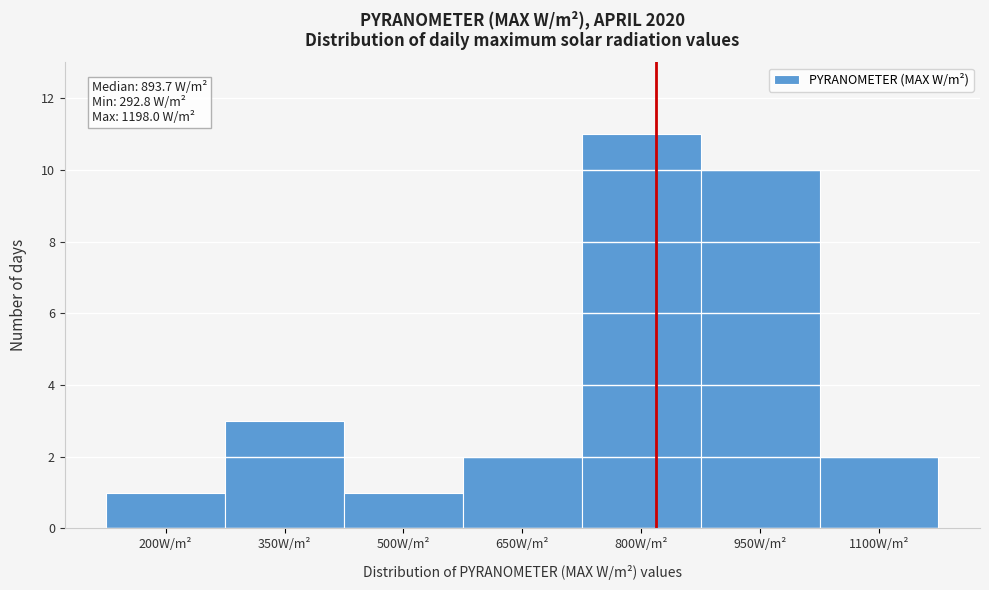

Reading right to left, list all the values displayed in this chart.

2	10	11	2	1	3	1